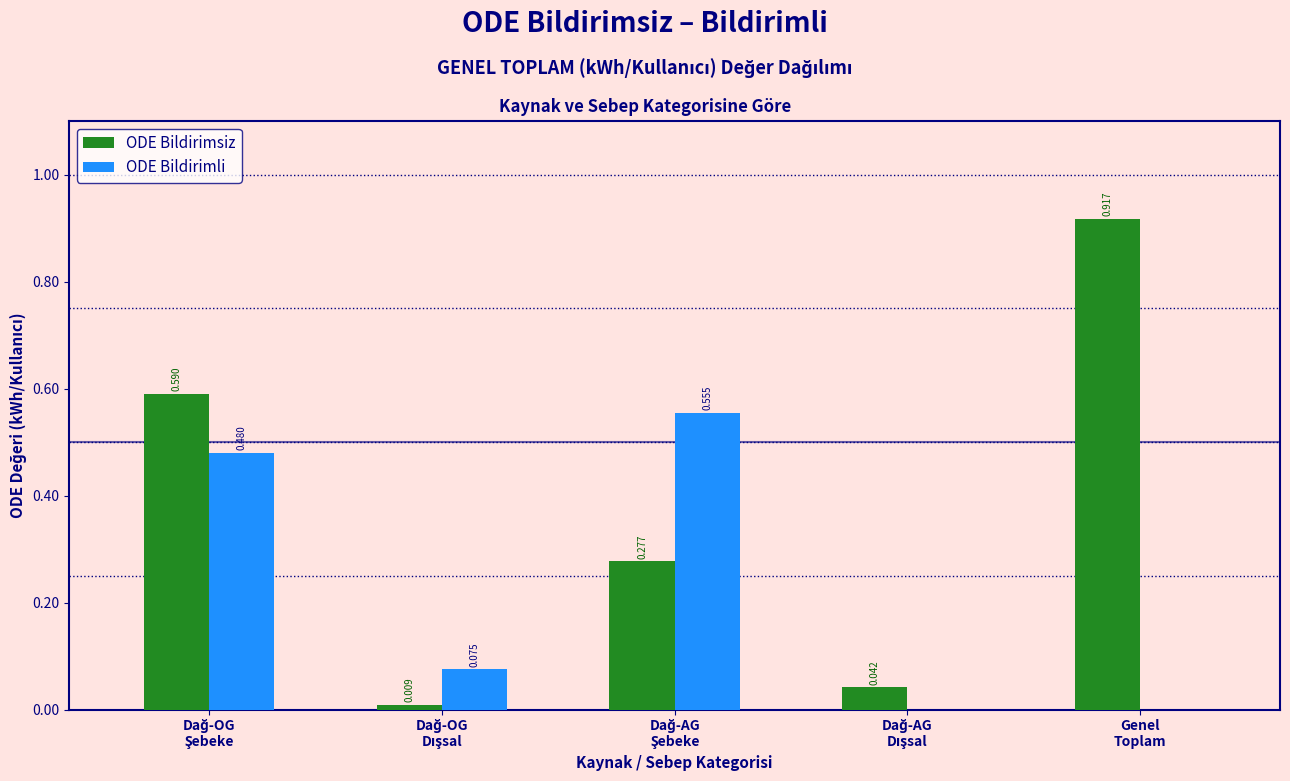

Which series has the largest total across all categories?

ODE Bildirimsiz